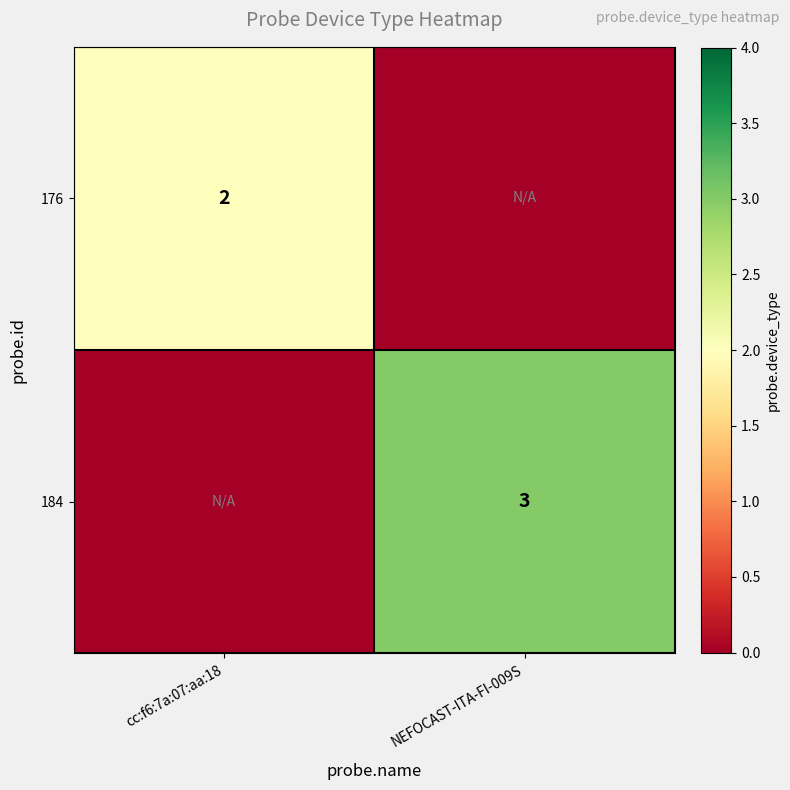

True or false: 176 has a value of 2 at cc:f6:7a:07:aa:18.

True